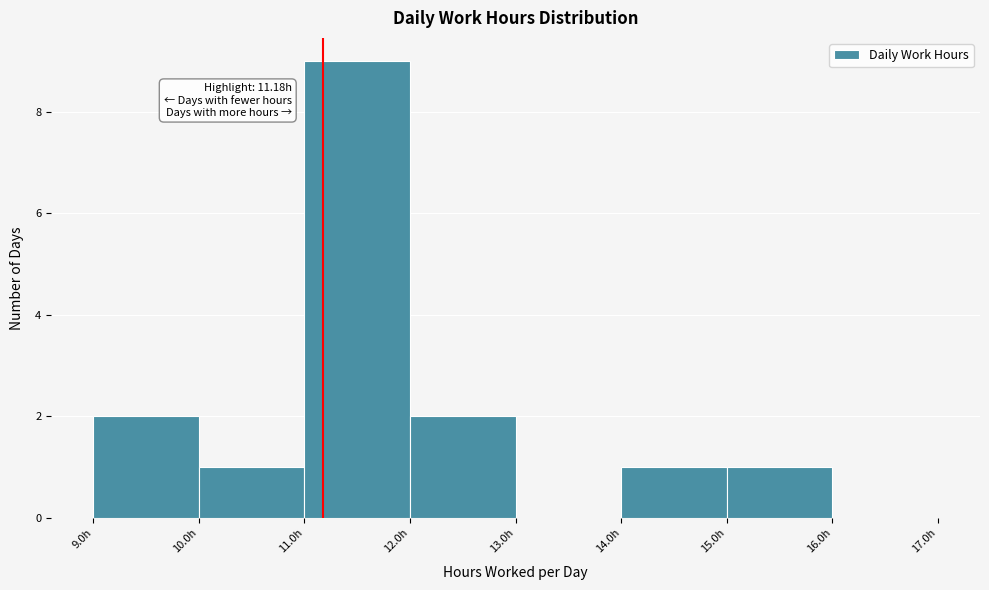

Which range on the x-axis has the tallest bar?

11 to 12